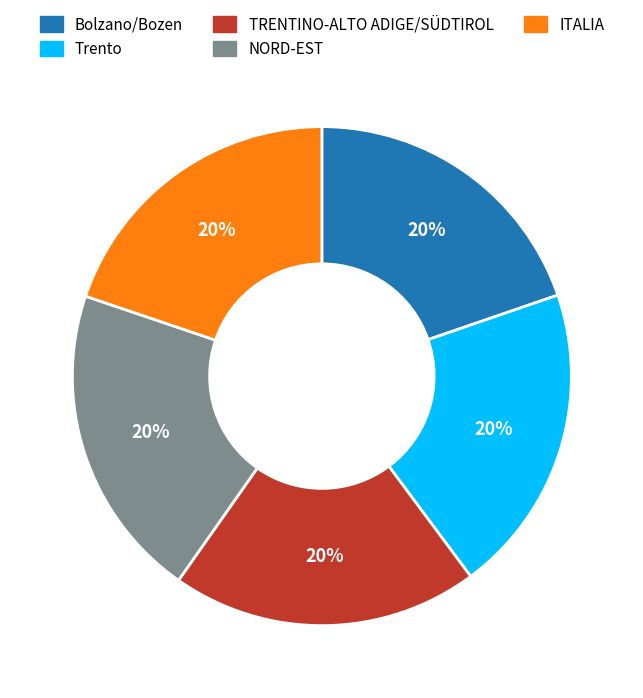

How many segments does this pie chart have?

5